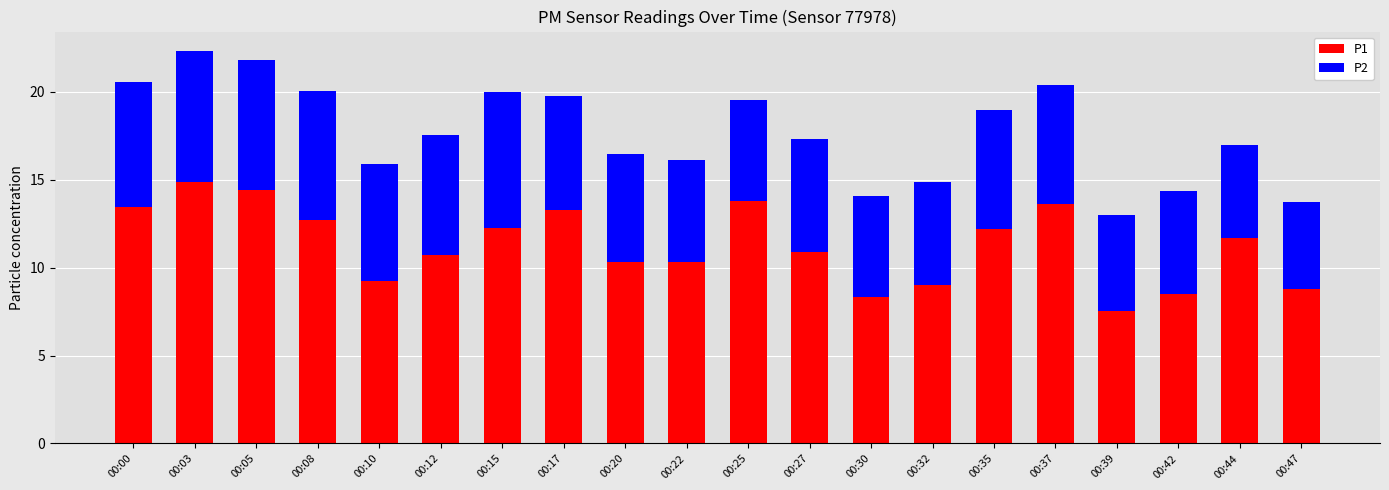

Read the P1 value at 00:47.

8.8